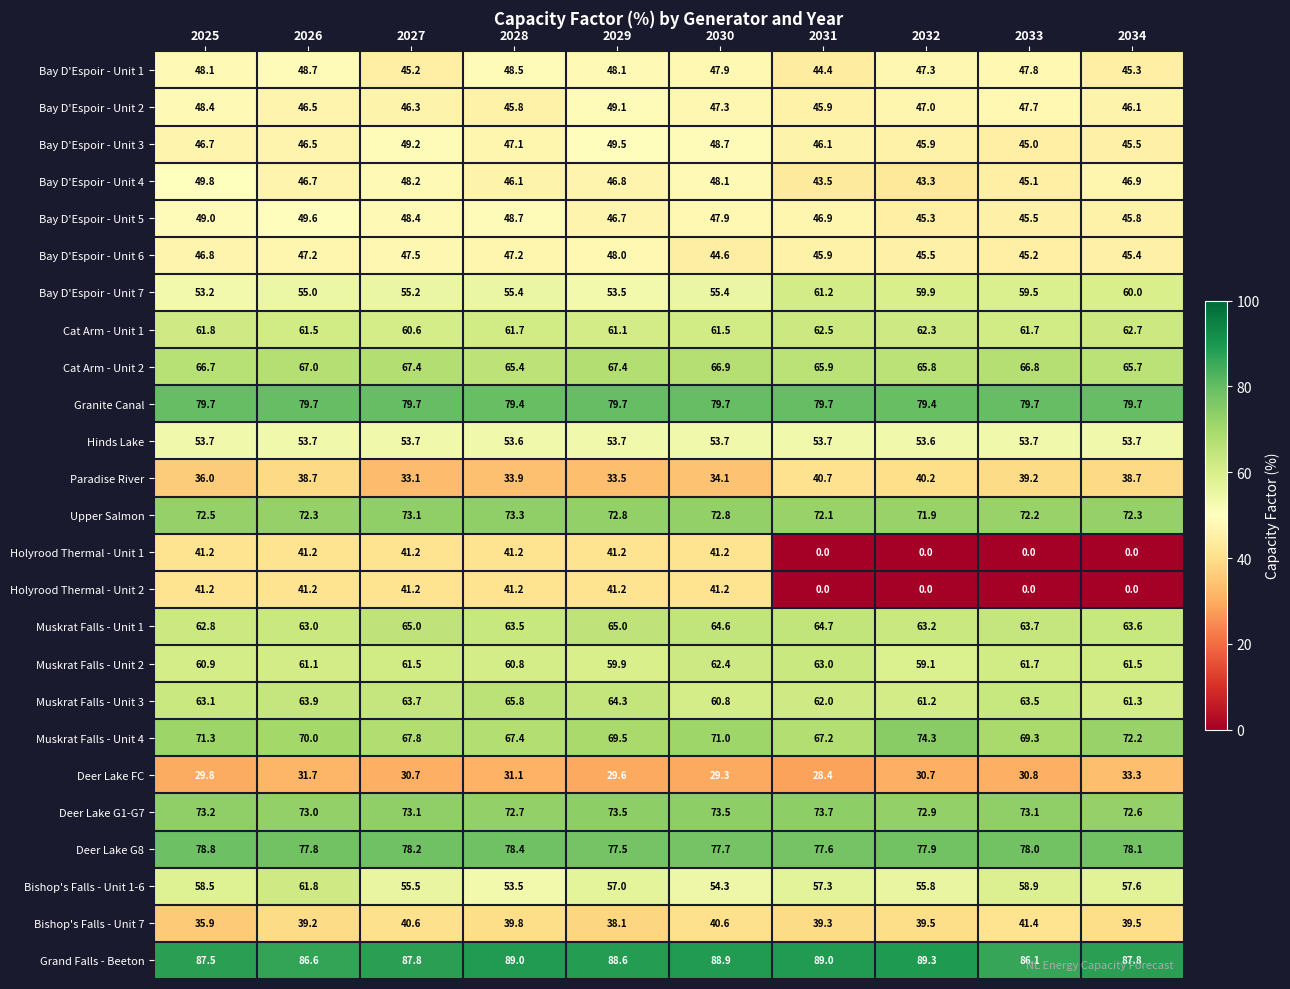

What is the spread (max minus min) of values at 2026?

54.9